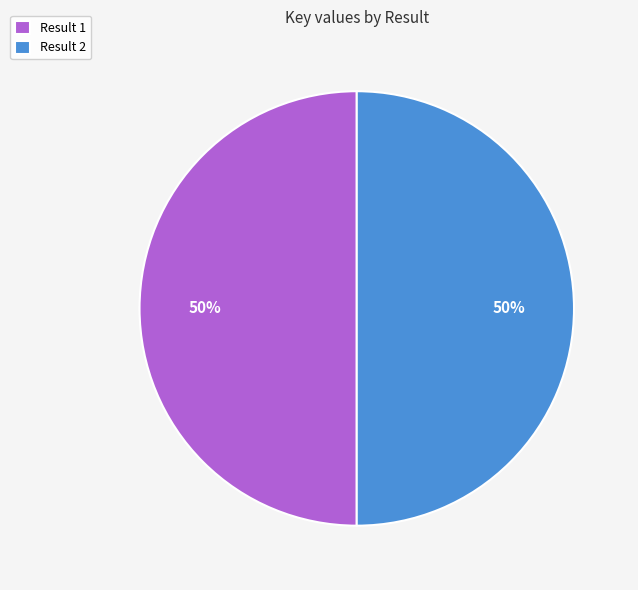

Approximately how many times larger is the value at Result 2 compared to Result 1?

1.0